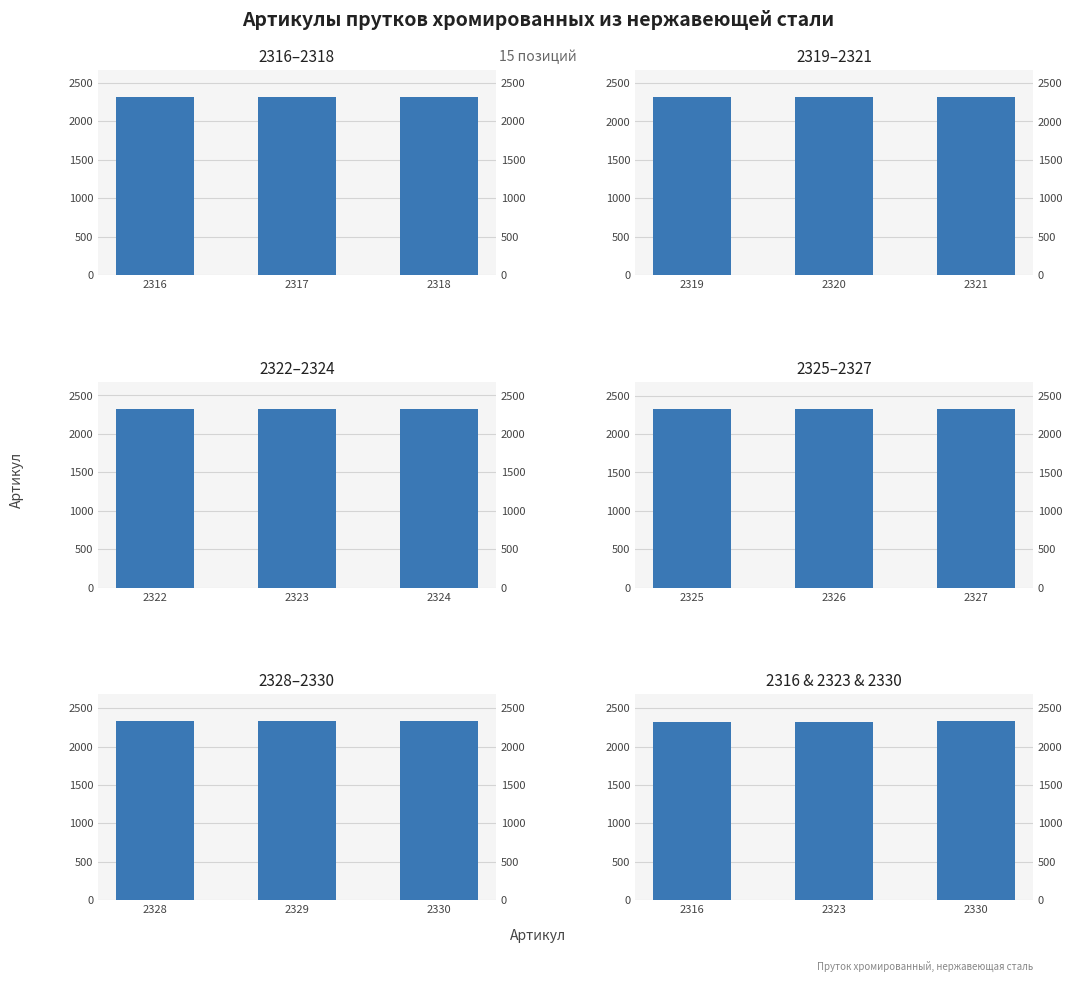

Reading right to left, transcribe all the data shown in this chart.

2316–2318: 2318	2317	2316
2319–2321: 2321	2320	2319
2322–2324: 2324	2323	2322
2325–2327: 2327	2326	2325
2328–2330: 2330	2329	2328
2316 & 2323 & 2330: 2330	2323	2316